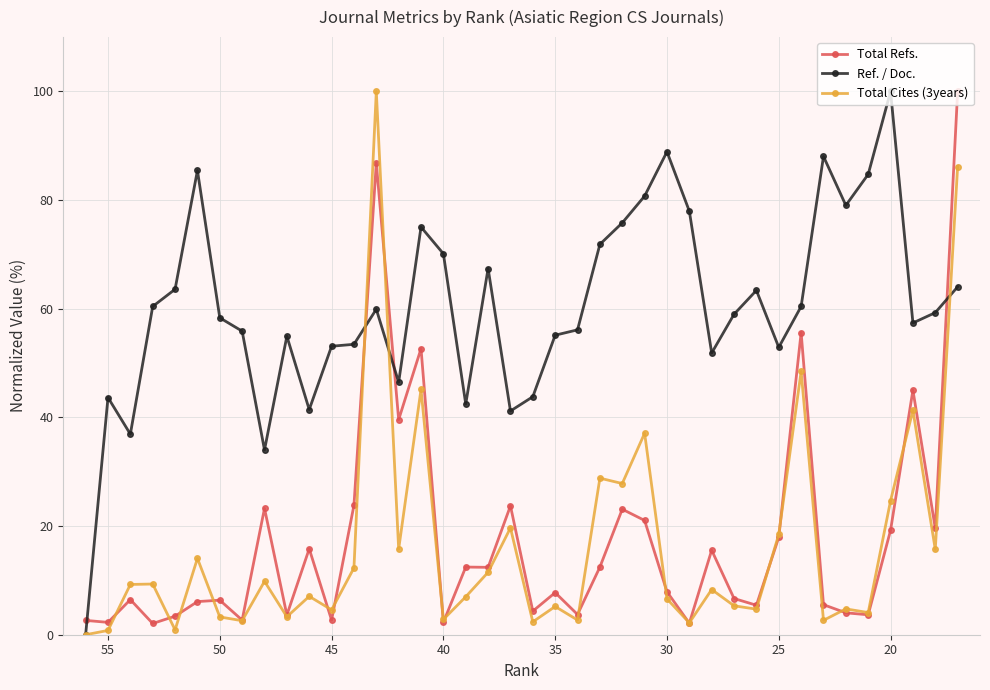

How many lines are shown in the chart?

3